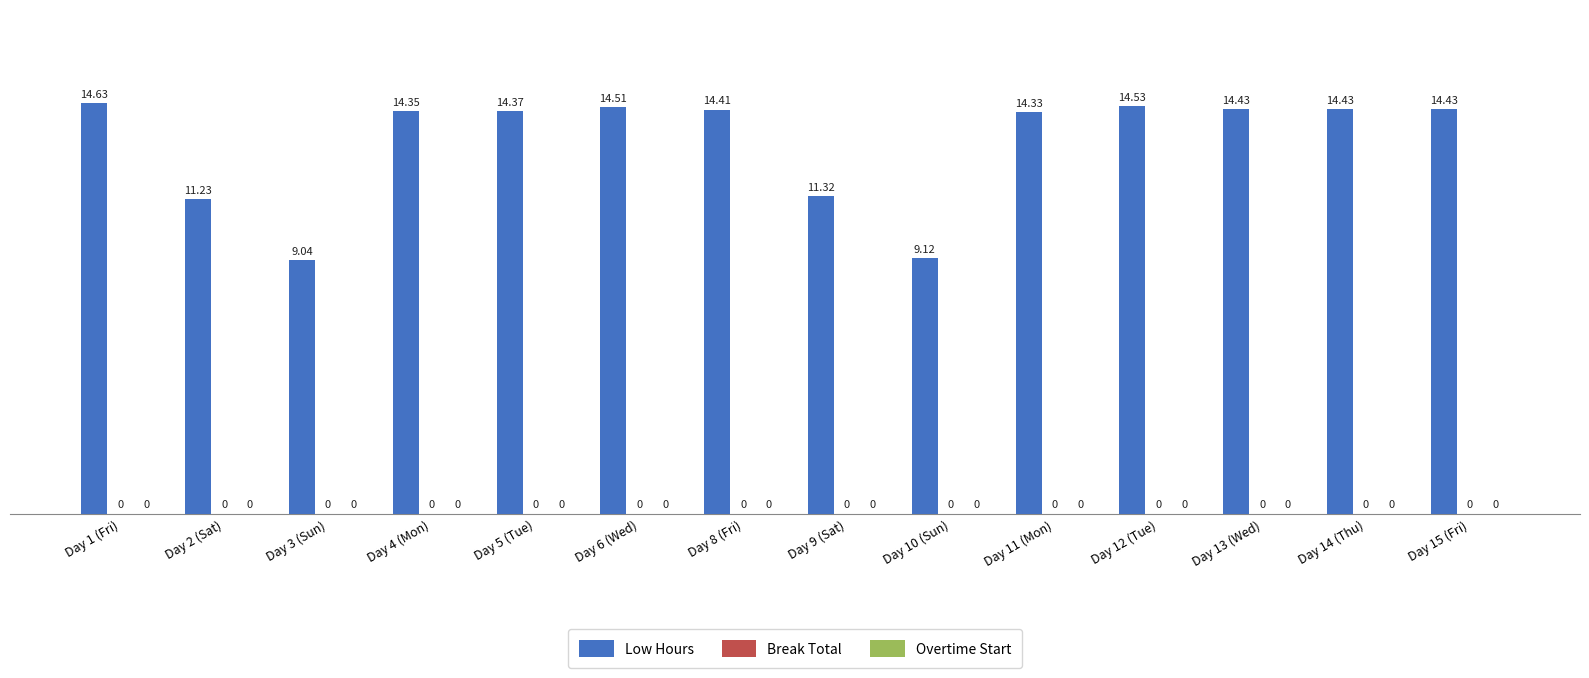

What is the label of the 8th bar from the left?

Day 9 (Sat)